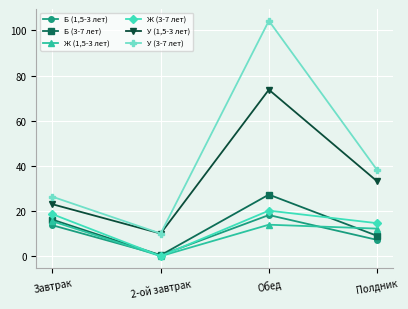

At which label does Б (3-7 лет) reach its peak?

Обед